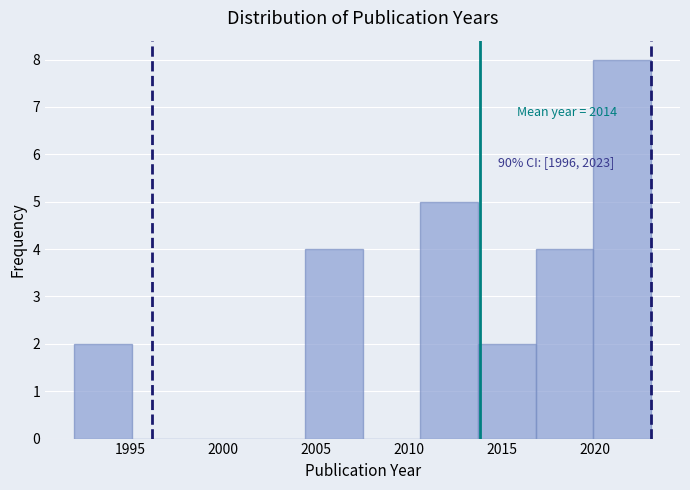

Which range on the x-axis has the tallest bar?

2019.9 to 2023.0